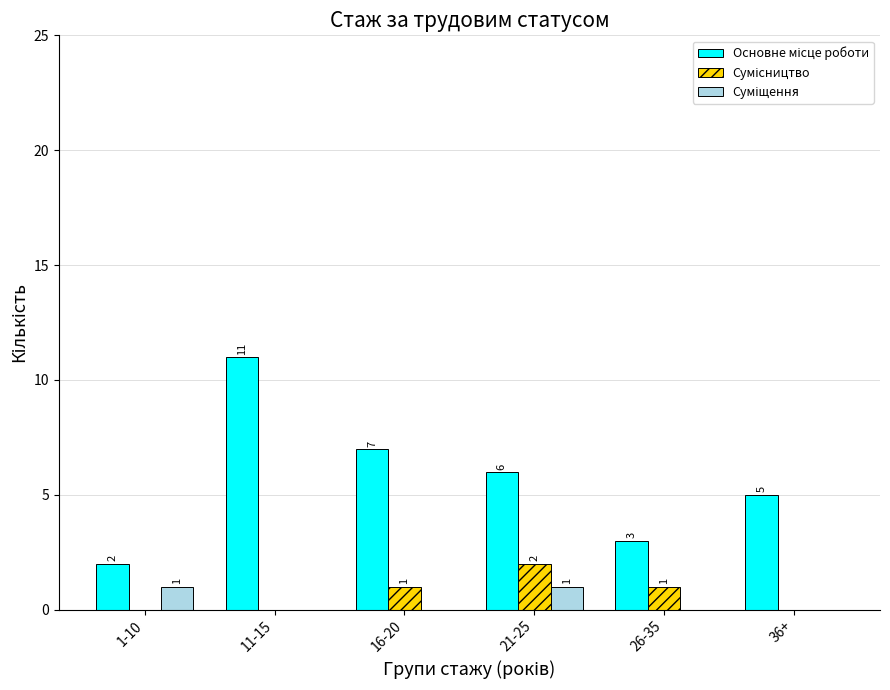

How many series are shown in this chart?

3